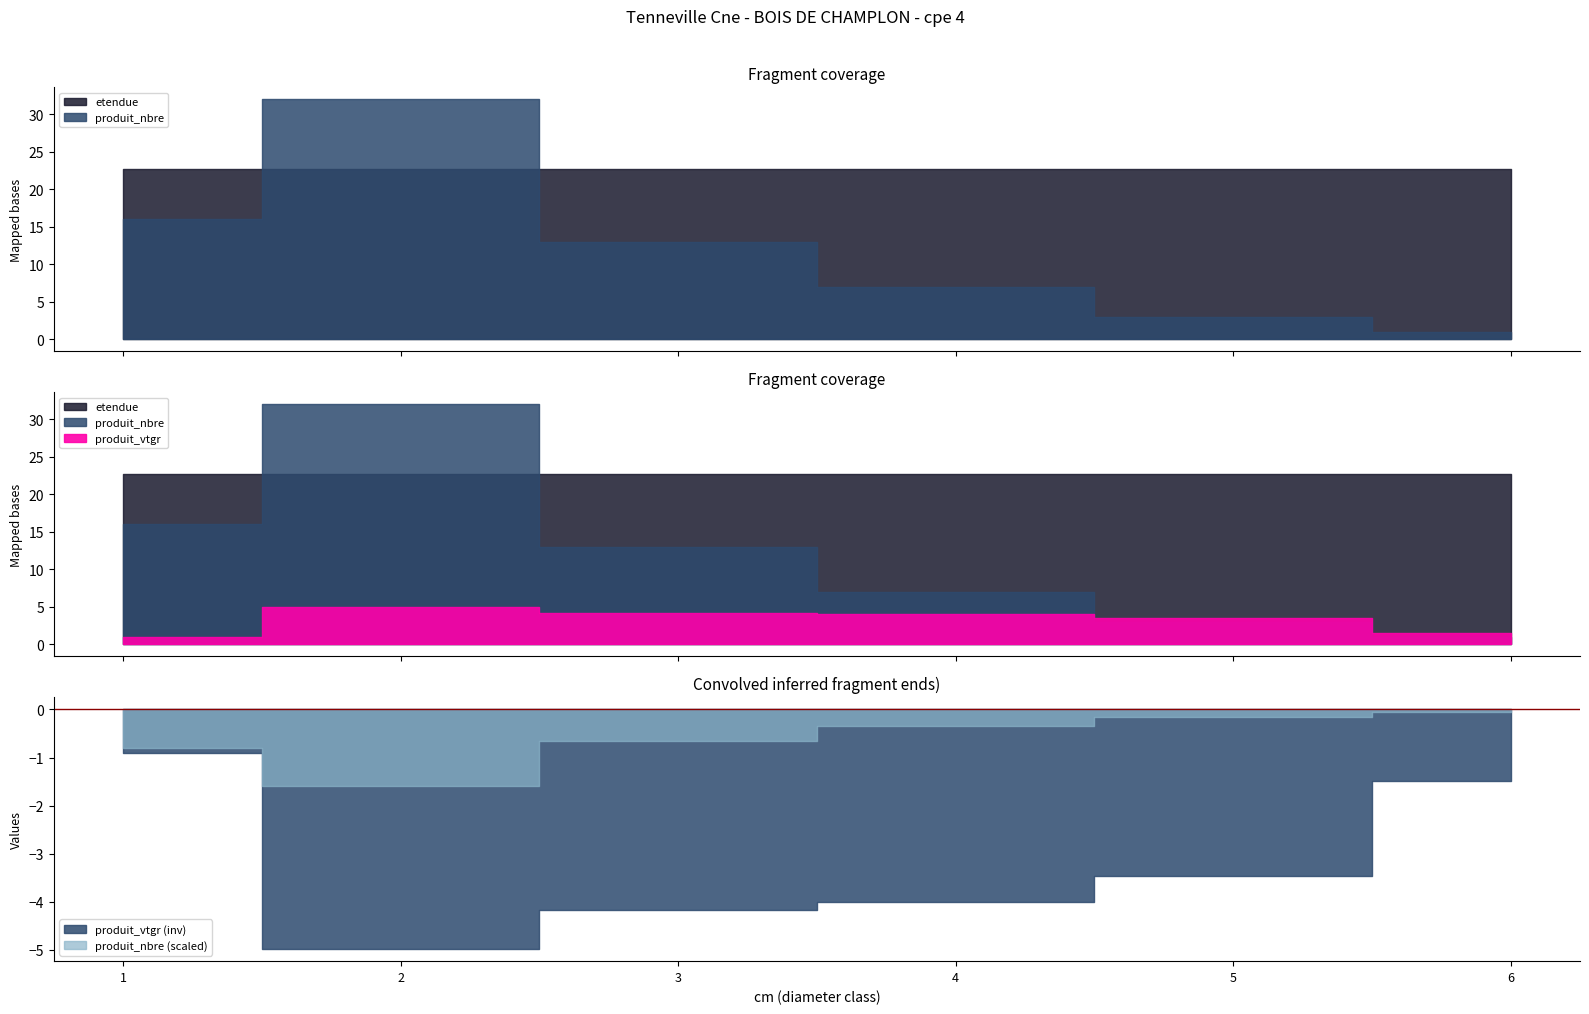

What is the value of the produit_nbre point at the 3rd from the left?

13.0